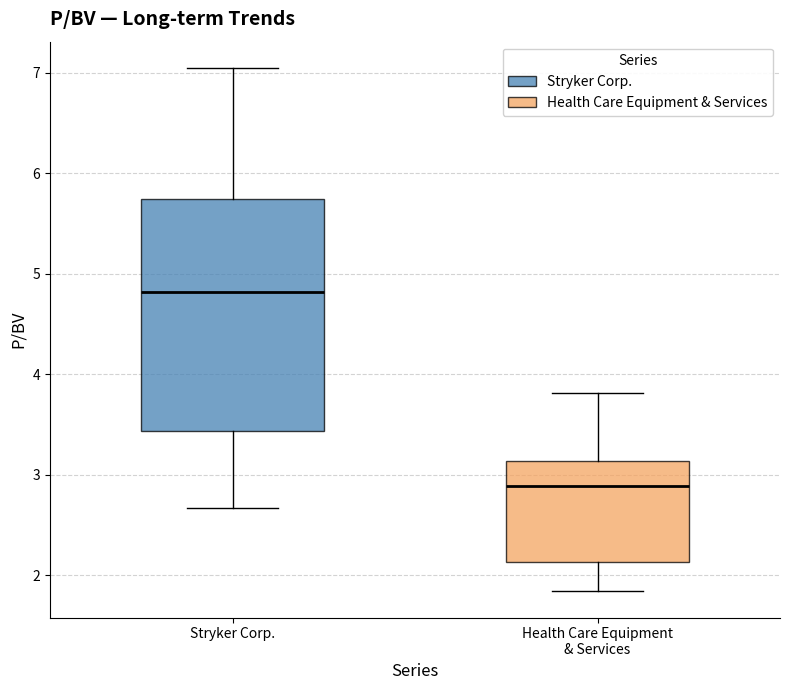

Which box has the lowest median line?

Health Care Equipment & Services